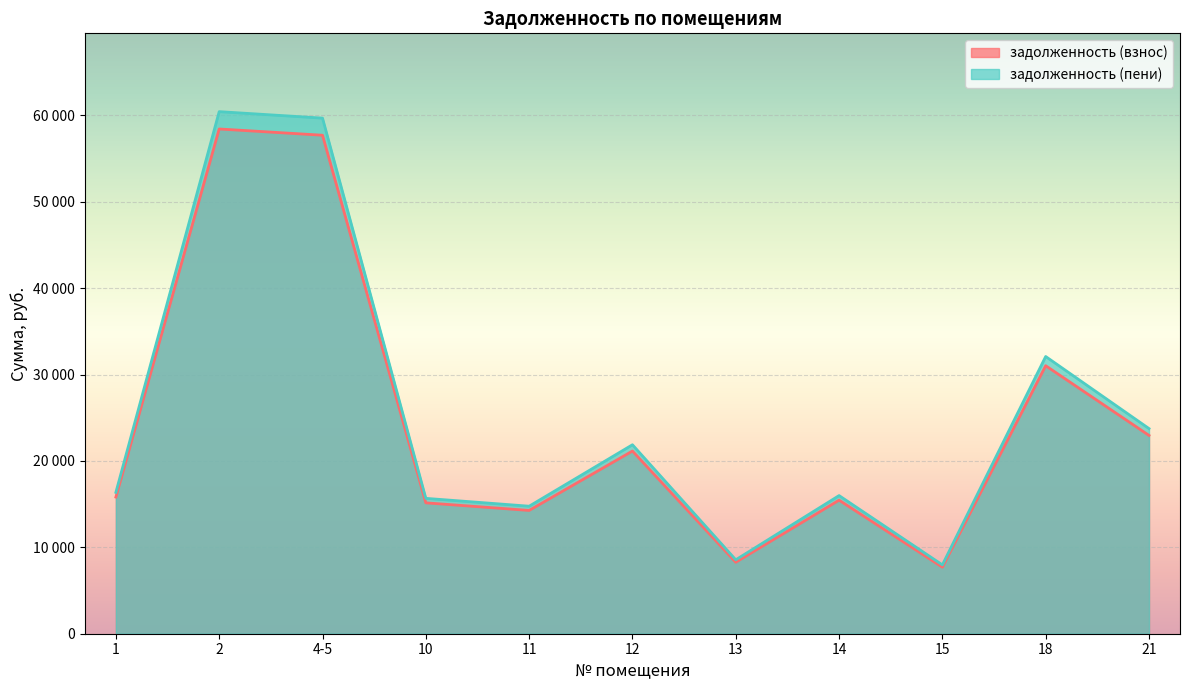

What are all the series names shown in the legend?

задолженность (взнос), задолженность (пени)